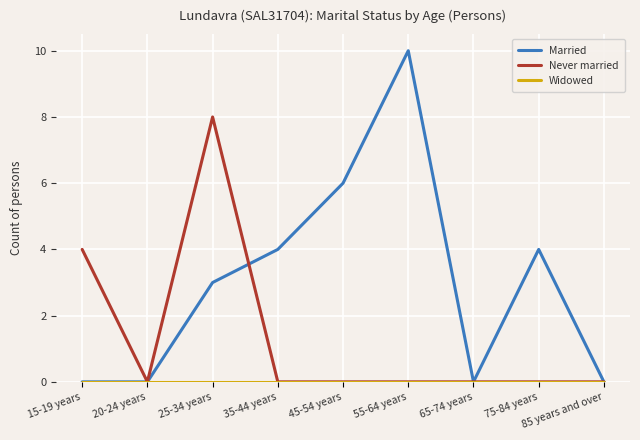

The Never married series shows -5 at 35-44 years. True or false?

False